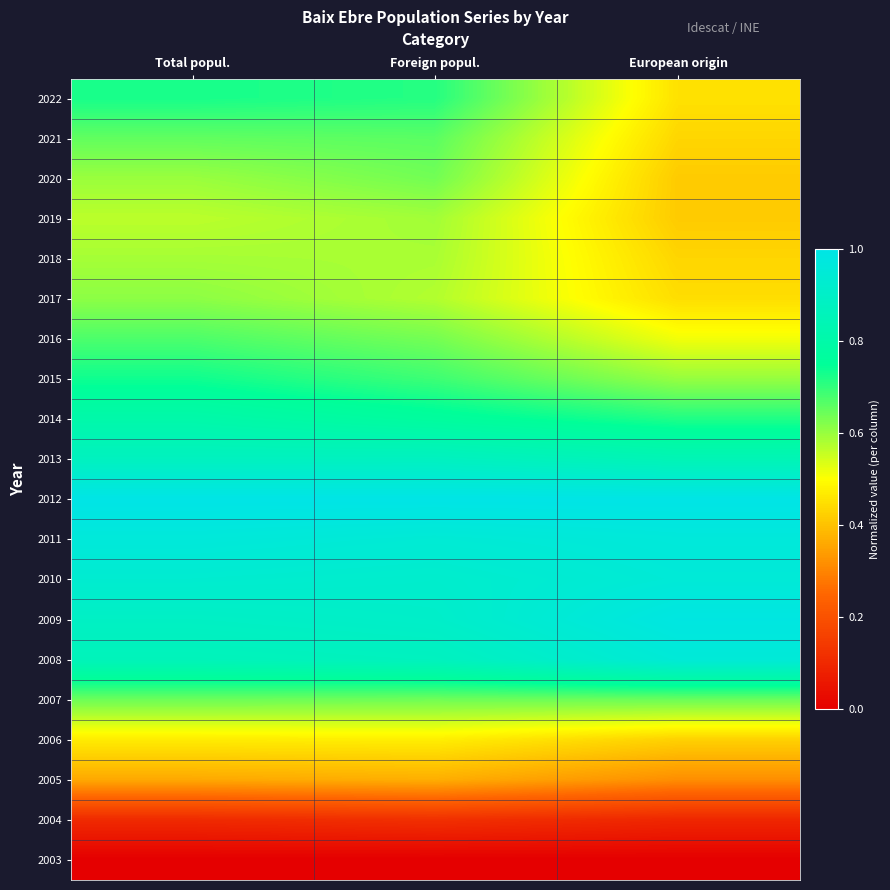

What is the total value across all series at Foreign popul.?

13.0